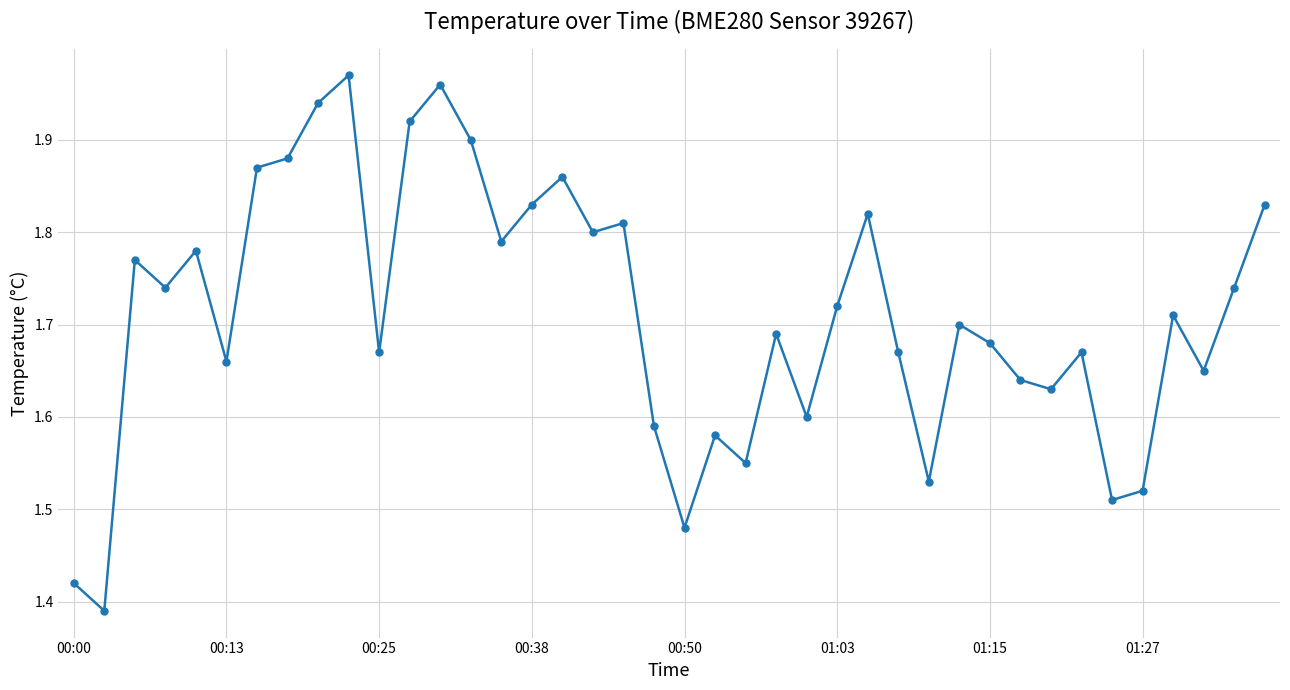

Count the number of data series in this chart.

1